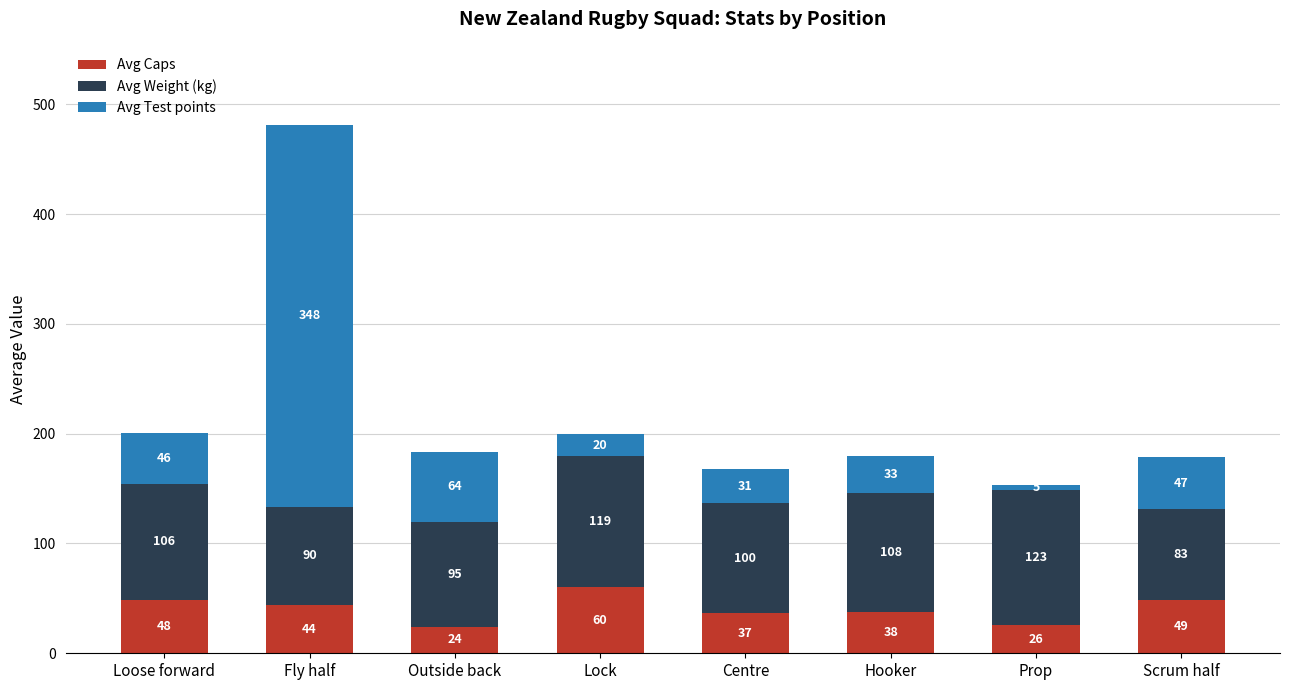

The Avg Caps series shows 37.7 at Hooker. True or false?

True